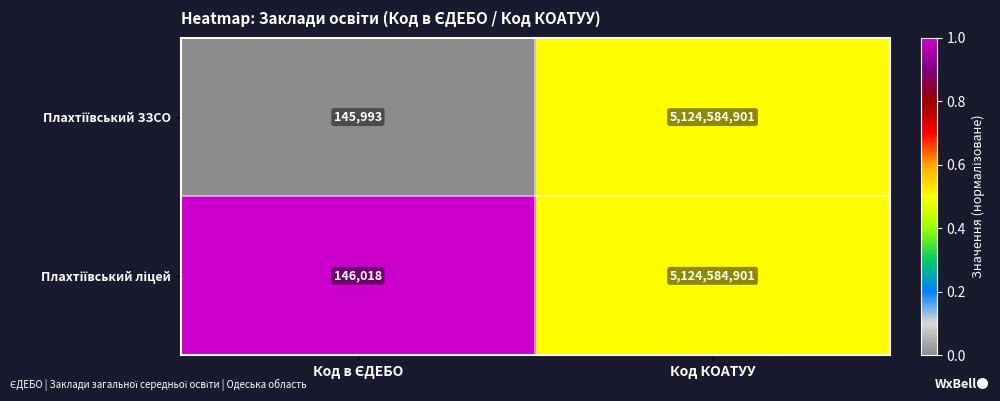

What is the minimum value shown in the chart?

145993